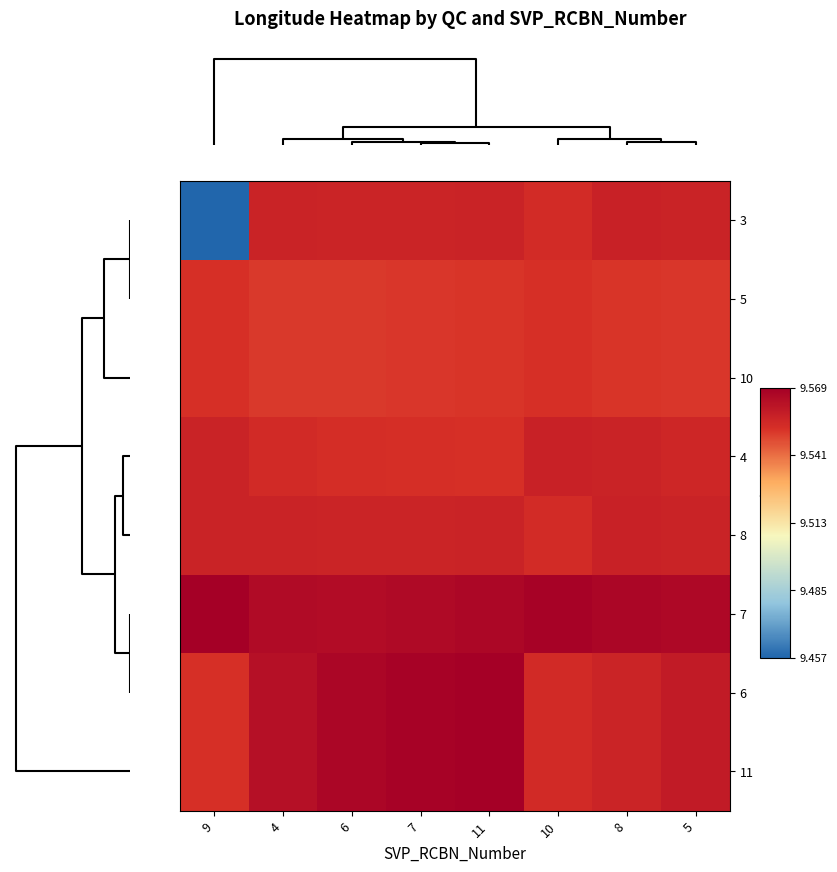

Reading right to left, extract all data points from this chart.

3: 5=9.6	8=9.6	10=9.6	11=9.6	7=9.6	6=9.6	4=9.6	9=9.5
5: 5=9.6	8=9.6	10=9.6	11=9.6	7=9.6	6=9.6	4=9.6	9=9.6
10: 5=9.6	8=9.6	10=9.6	11=9.6	7=9.6	6=9.6	4=9.6	9=9.6
4: 5=9.6	8=9.6	10=9.6	11=9.6	7=9.6	6=9.6	4=9.6	9=9.6
8: 5=9.6	8=9.6	10=9.6	11=9.6	7=9.6	6=9.6	4=9.6	9=9.6
7: 5=9.6	8=9.6	10=9.6	11=9.6	7=9.6	6=9.6	4=9.6	9=9.6
6: 5=9.6	8=9.6	10=9.6	11=9.6	7=9.6	6=9.6	4=9.6	9=9.6
11: 5=9.6	8=9.6	10=9.6	11=9.6	7=9.6	6=9.6	4=9.6	9=9.6